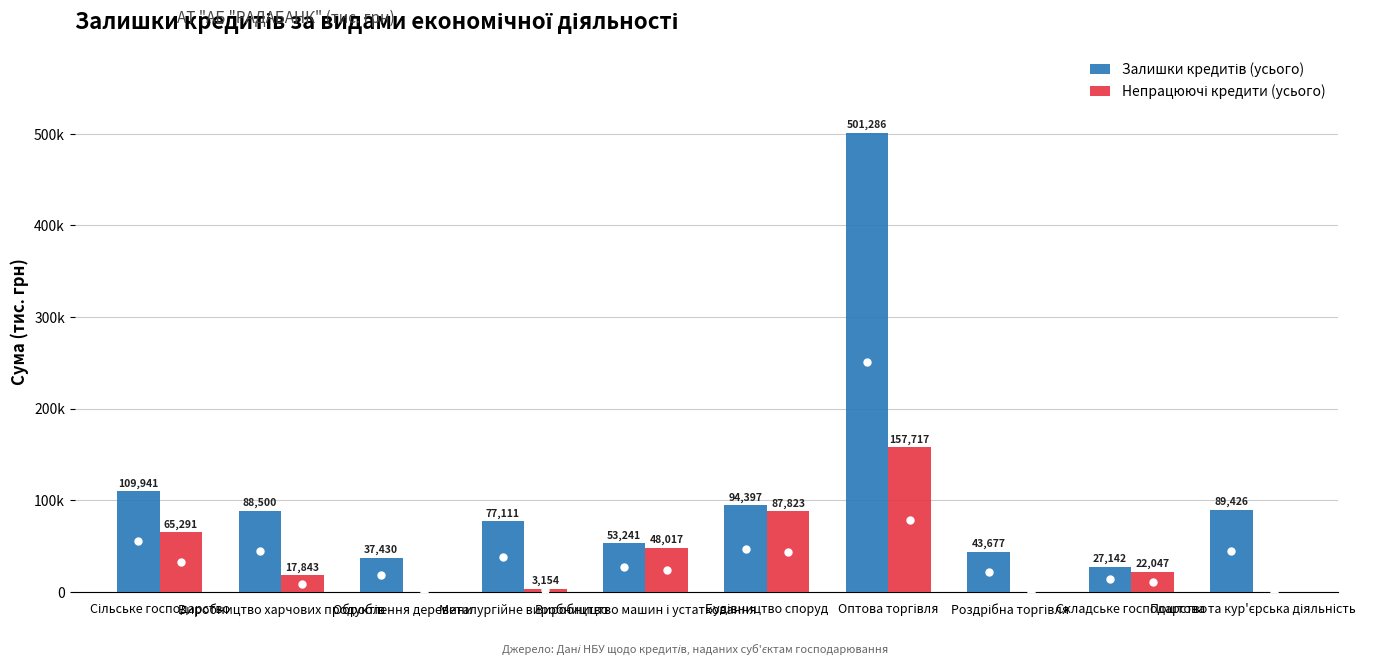

What is the difference between the maximum and minimum values in the Залишки кредитів (усього) series?

474144